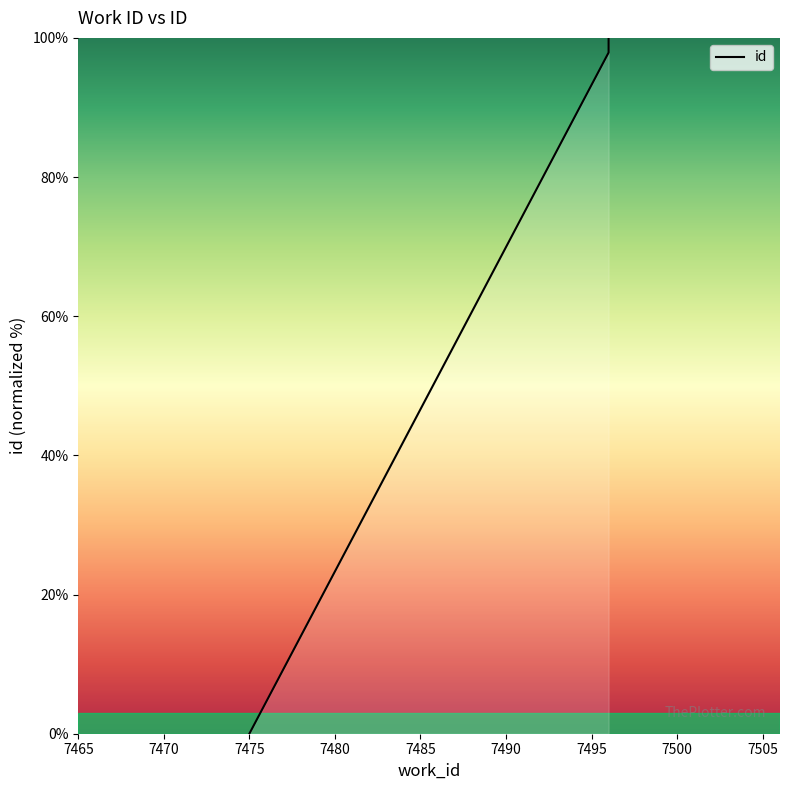

The value at 7475 is 0.0. True or false?

True